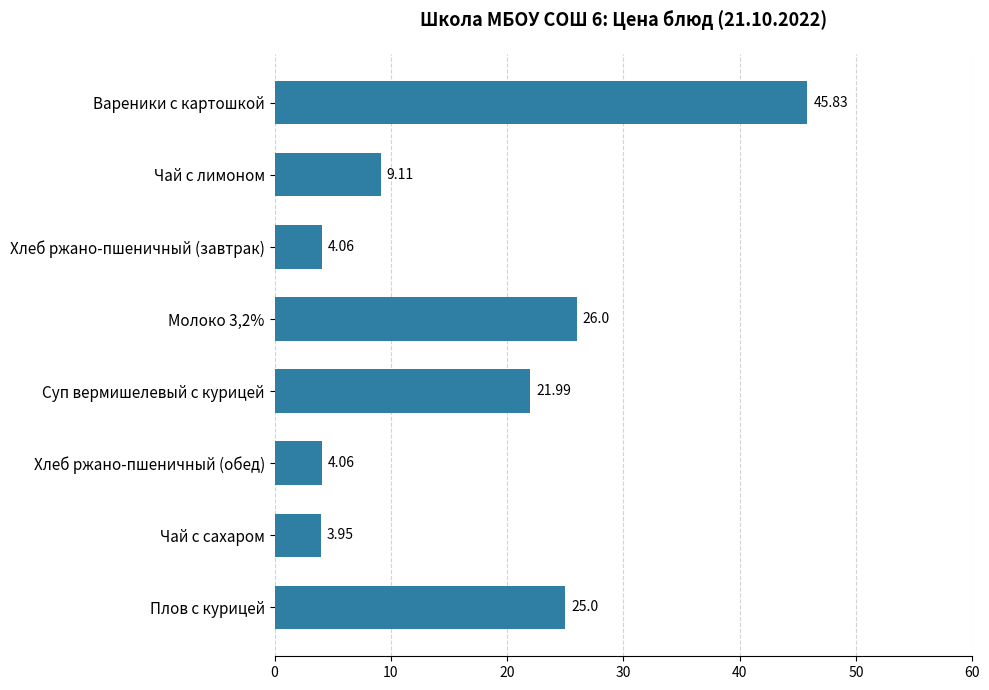

What is the label of the 6th bar from the top?

Хлеб ржано-пшеничный (обед)